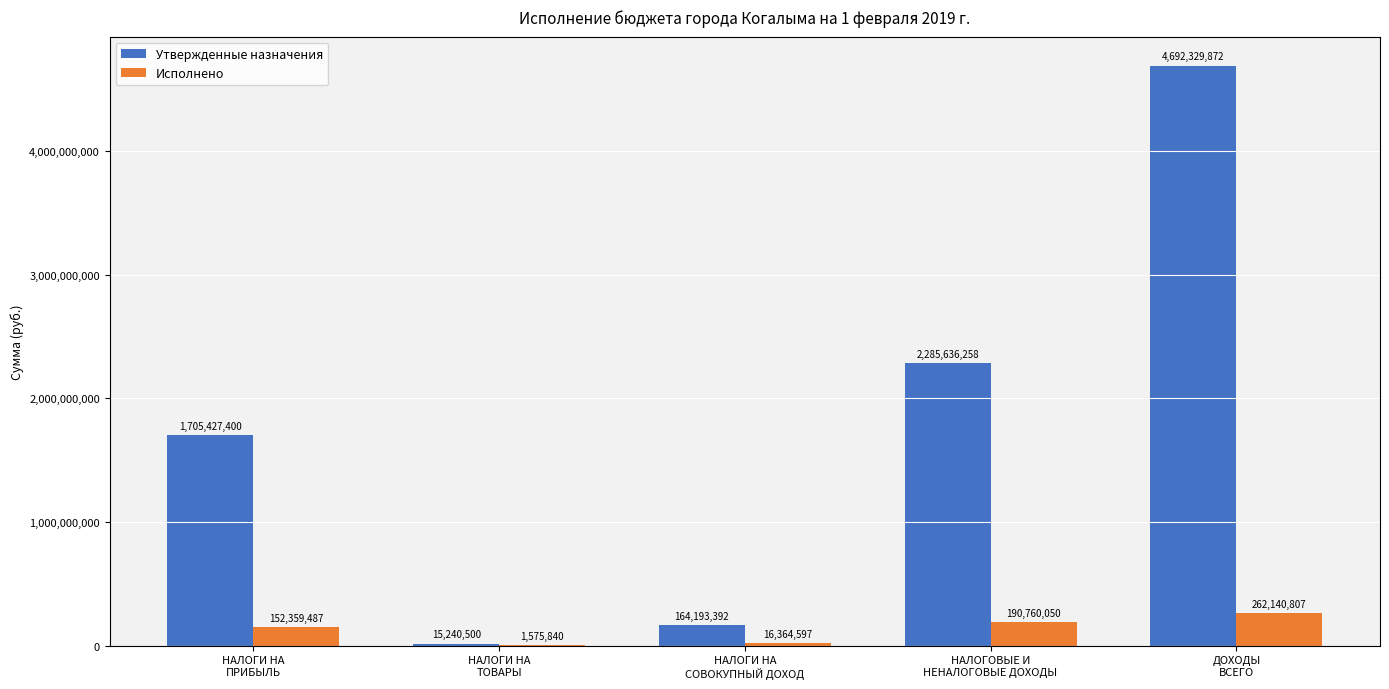

What is the spread (max minus min) of values at НАЛОГОВЫЕ И
НЕНАЛОГОВЫЕ ДОХОДЫ?

2094876208.0